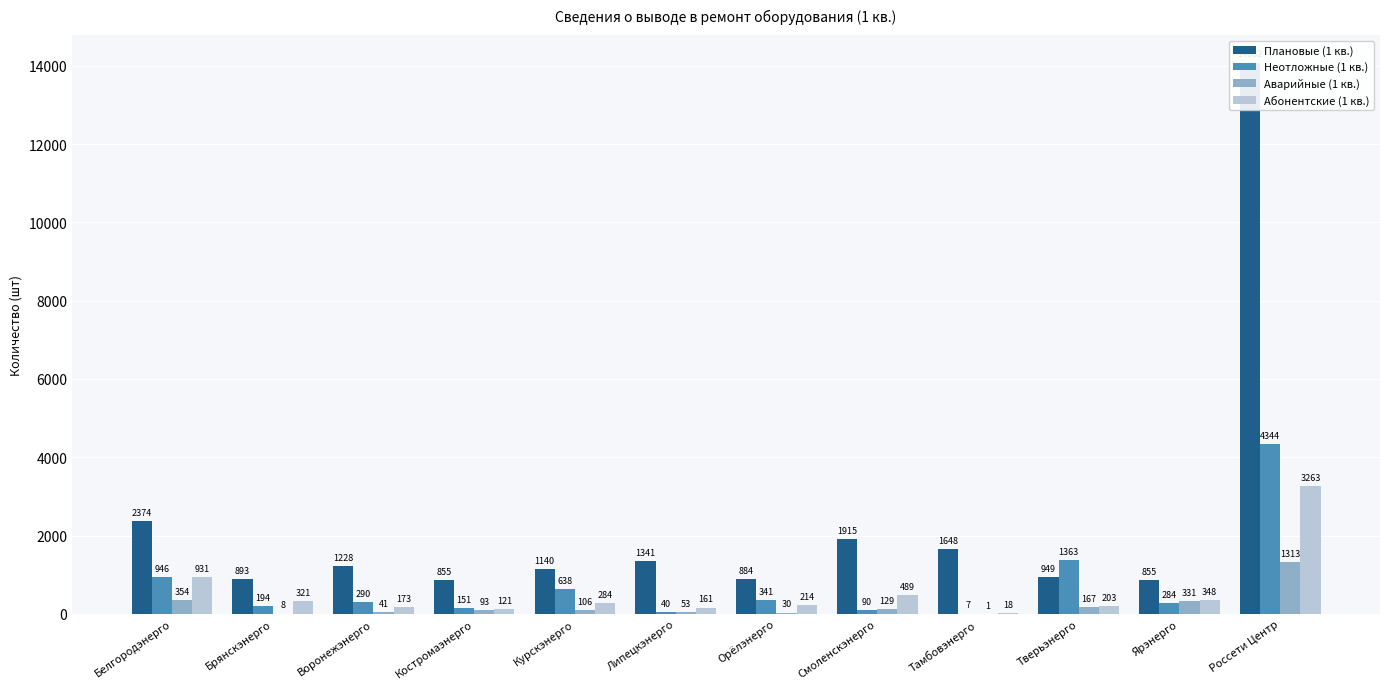

Which series has the largest range (max minus min)?

Плановые (1 кв.)